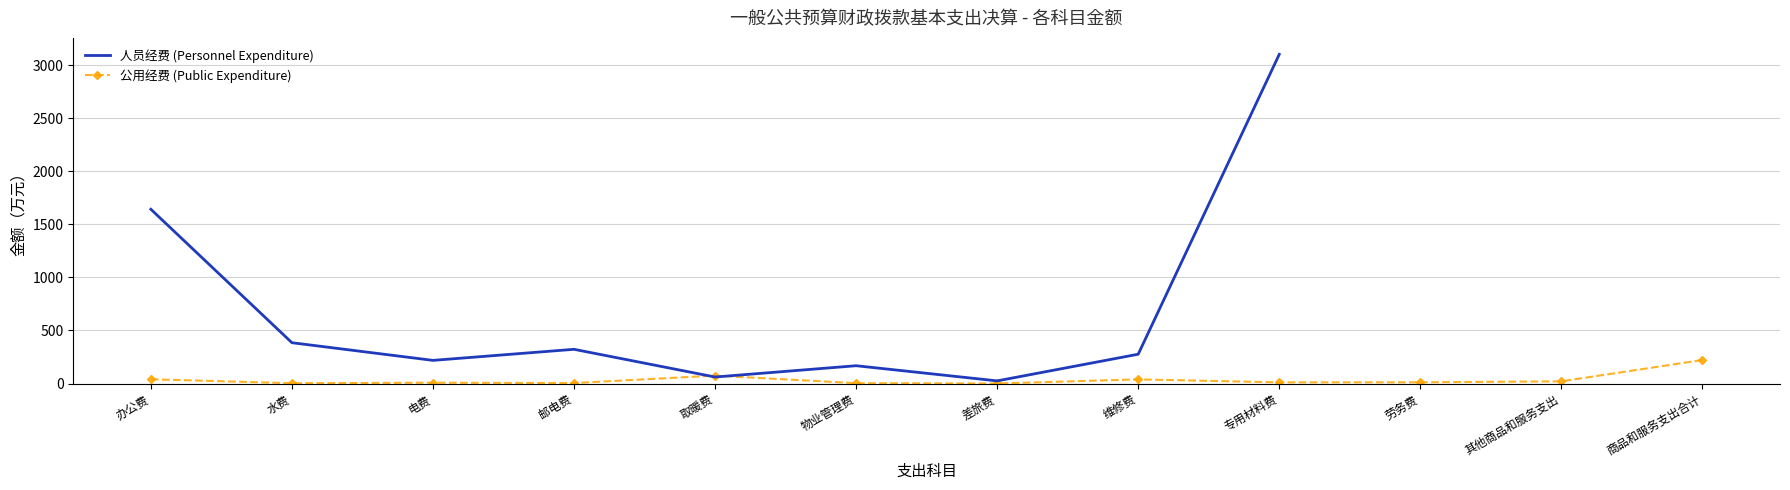

Is it true that 人员经费 (Personnel Expenditure) equals 2890.5 at 办公费?

False